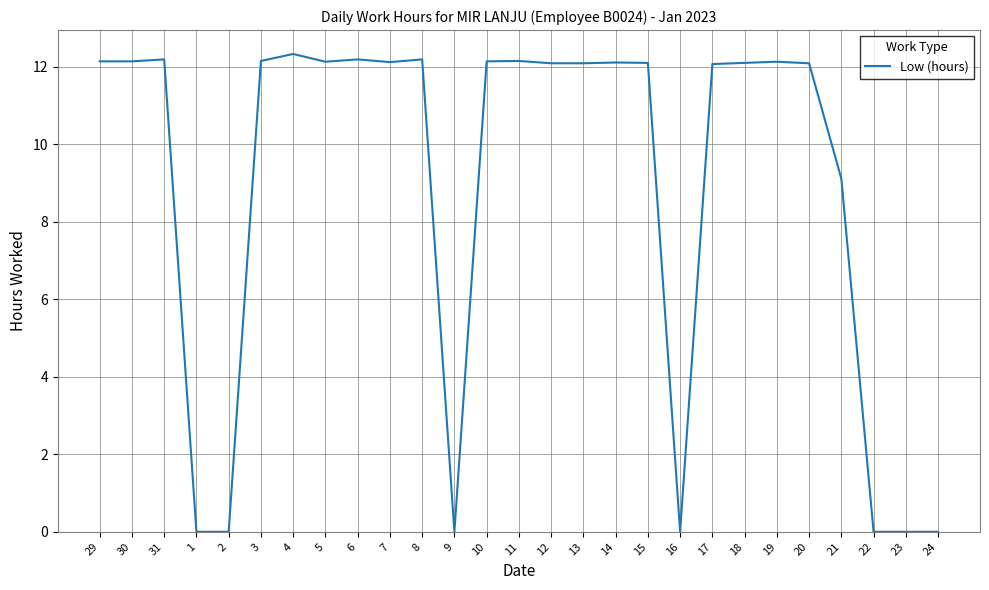

The chart shows a value of 0.0 at 16. True or false?

True